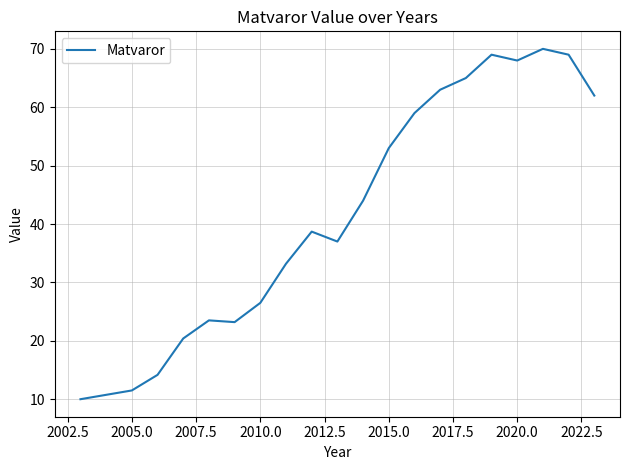

Is this an area chart (filled region under the line)?

No